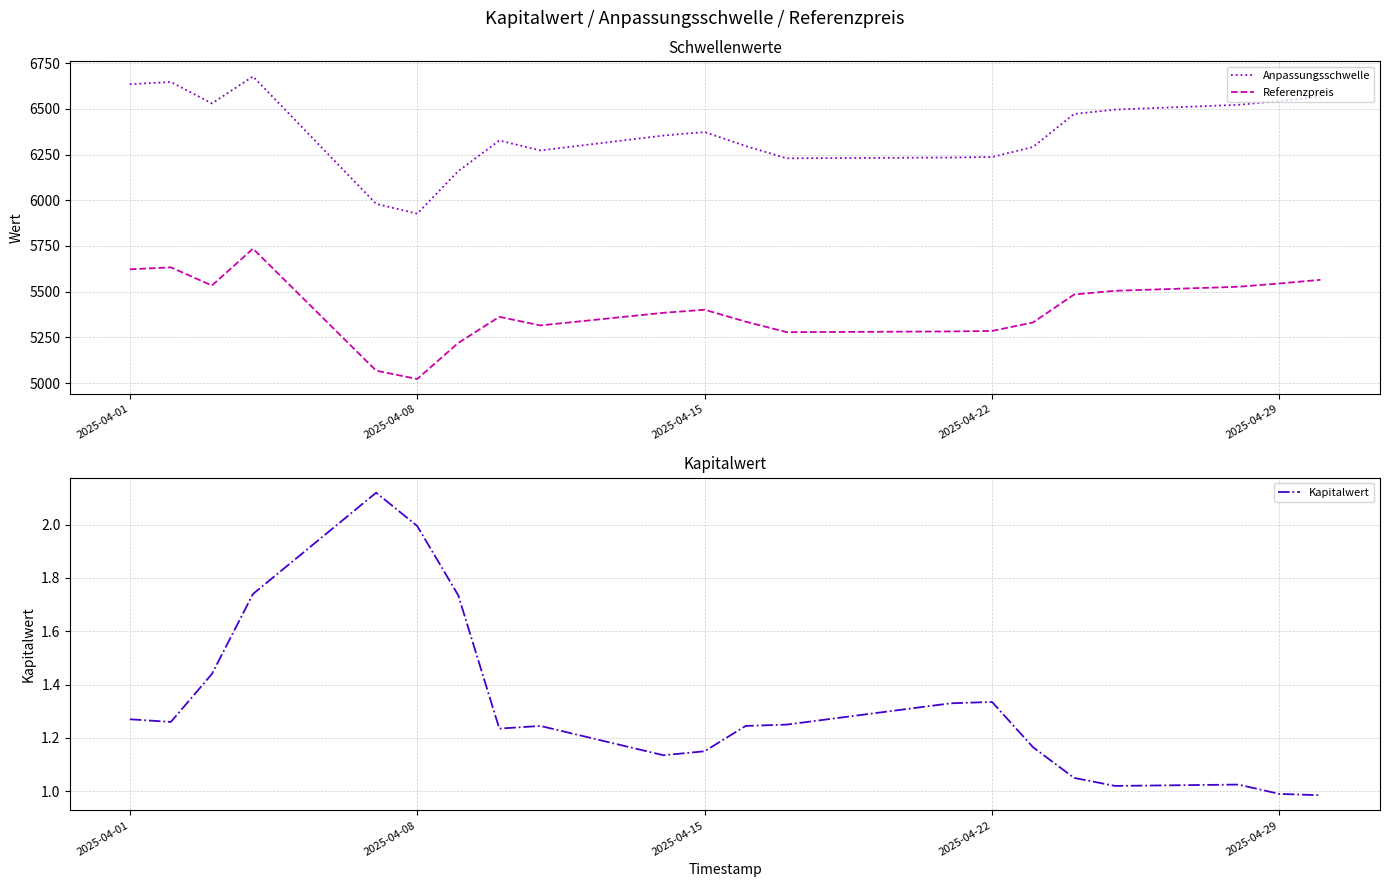

True or false: Referenzpreis and Anpassungsschwelle intersect in this chart.

False